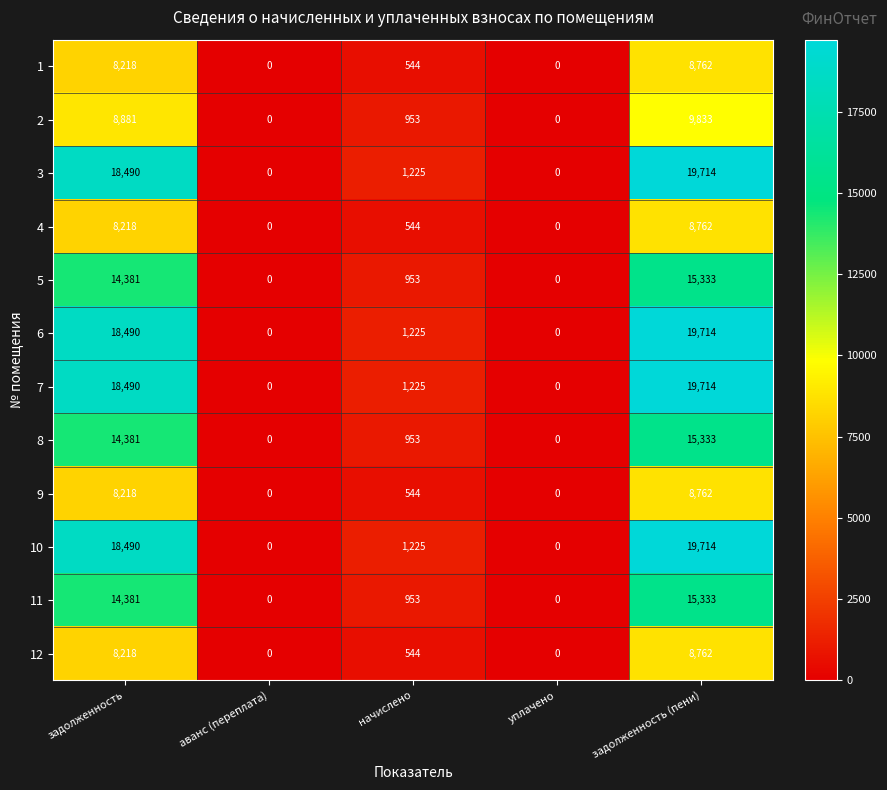

Count the number of categories in the chart.

5